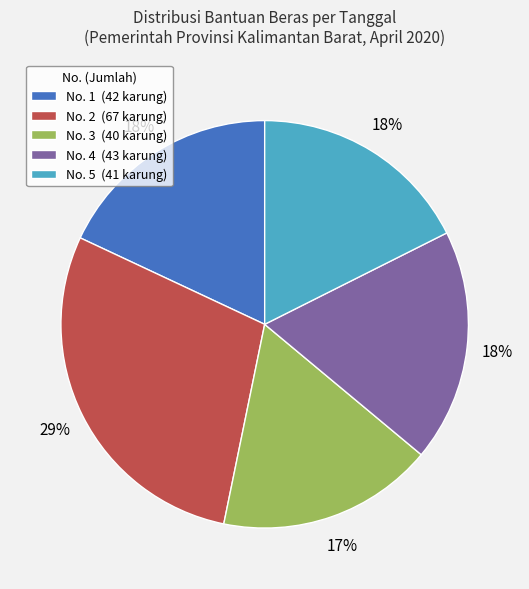

To the nearest percent, what is the difference between the largest and smallest slice percentages?

12%